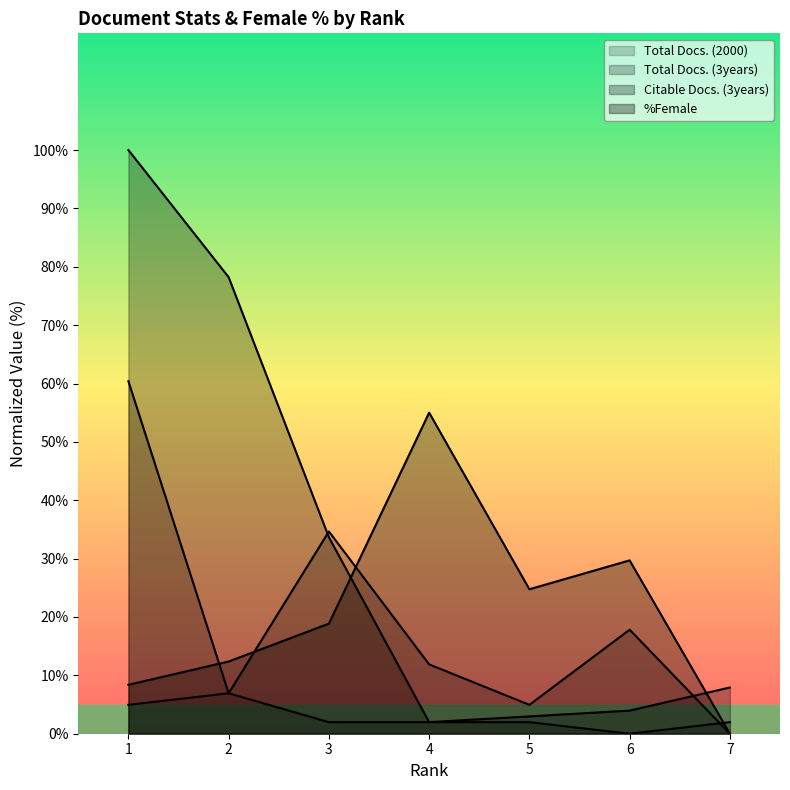

What is the sum of all Total Docs. (3years) values?

136.6